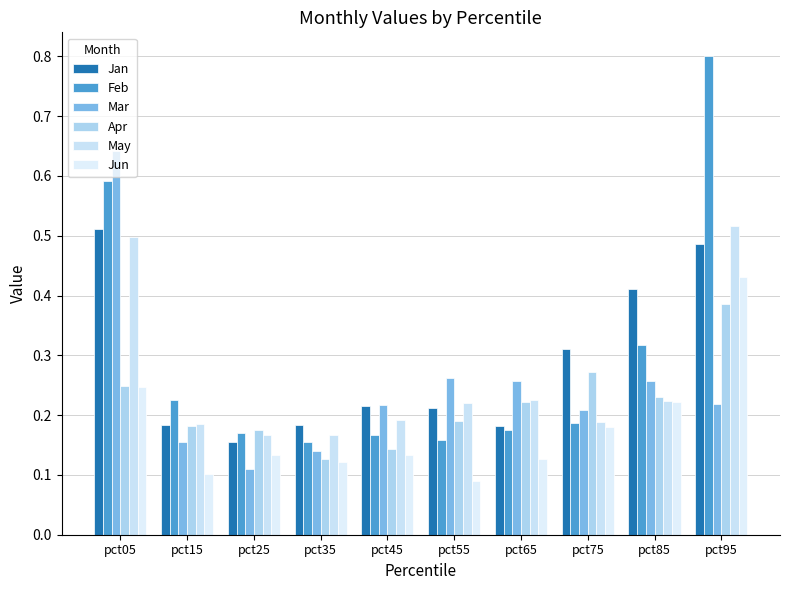

What is the total value across all series at pct55?

1.1